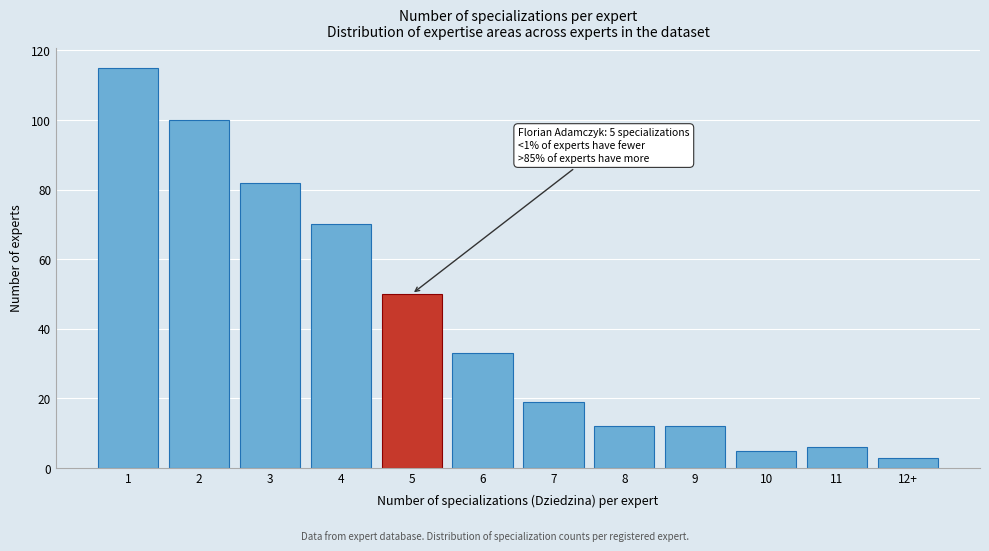

Reading left to right, what are all the values shown in this chart?

1=115	2=100	3=82	4=70	5=50	6=33	7=19	8=12	9=12	10=5	11=6	12+=3